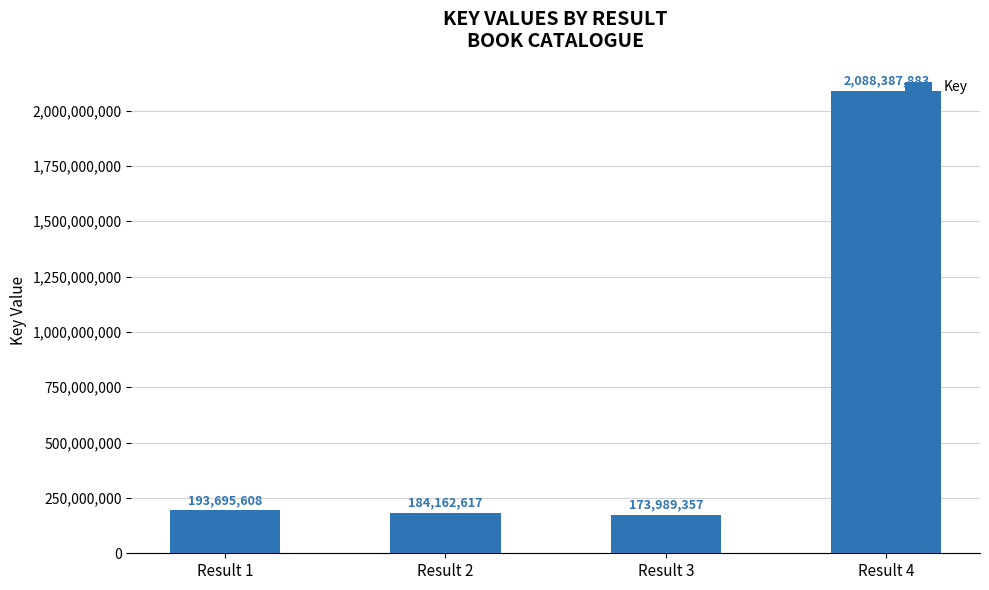

What is the value of the 2nd bar from the left?

184162617